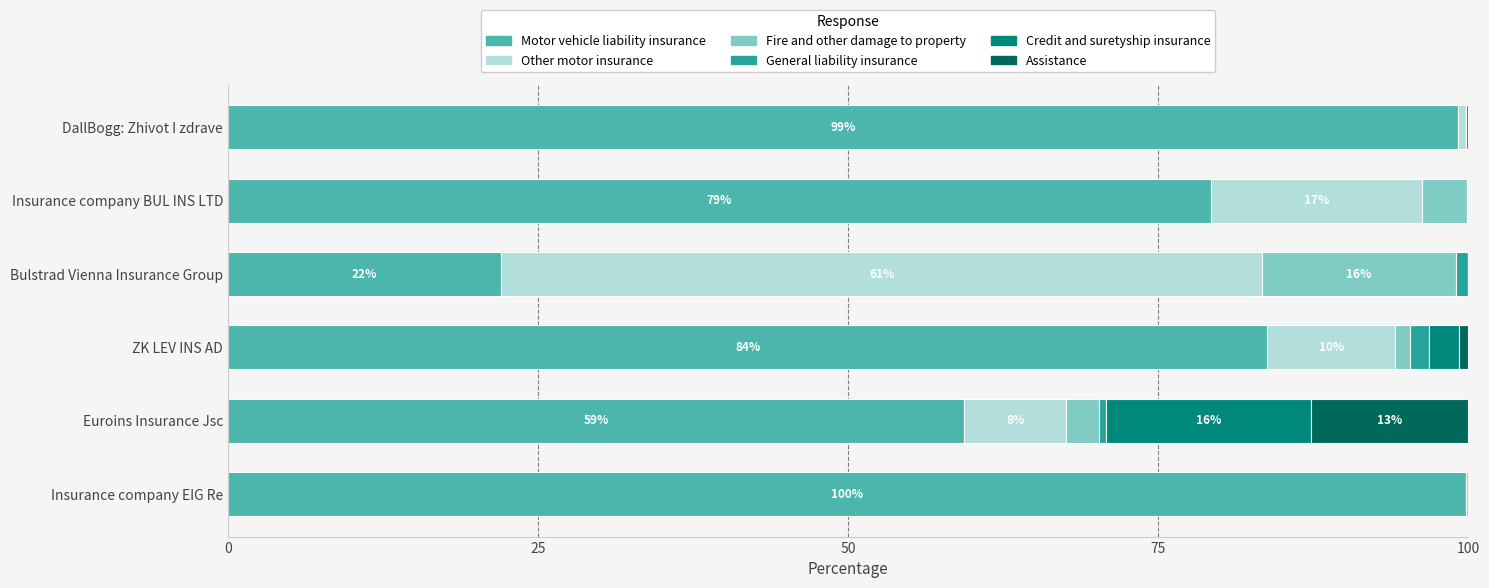

What are all the series names shown in the legend?

Motor vehicle liability insurance, Other motor insurance, Fire and other damage to property, General liability insurance, Credit and suretyship insurance, Assistance